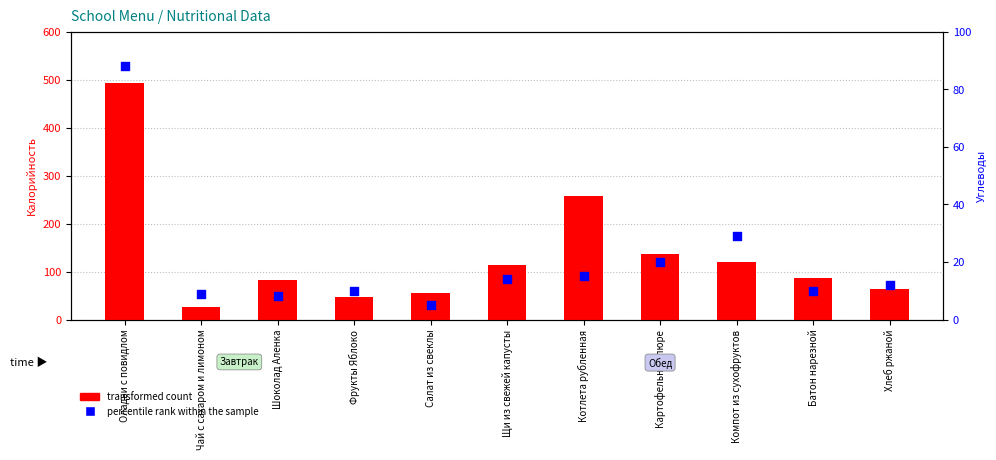

At which category is the sum across all series the highest?

Оладьи с повидлом